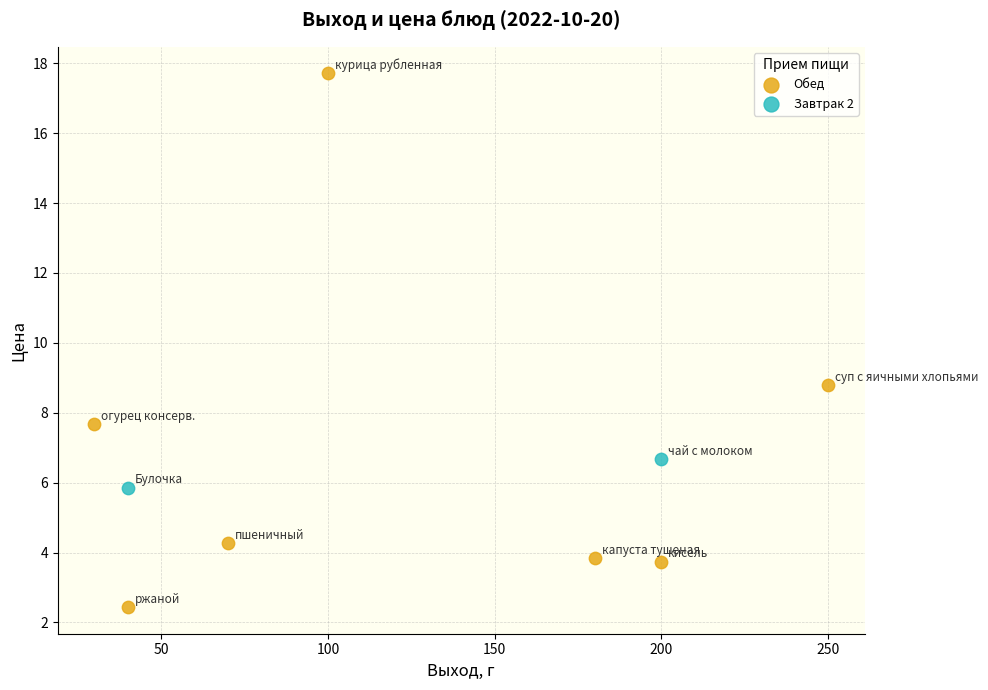

What are all the series names shown in the legend?

Обед, Завтрак 2